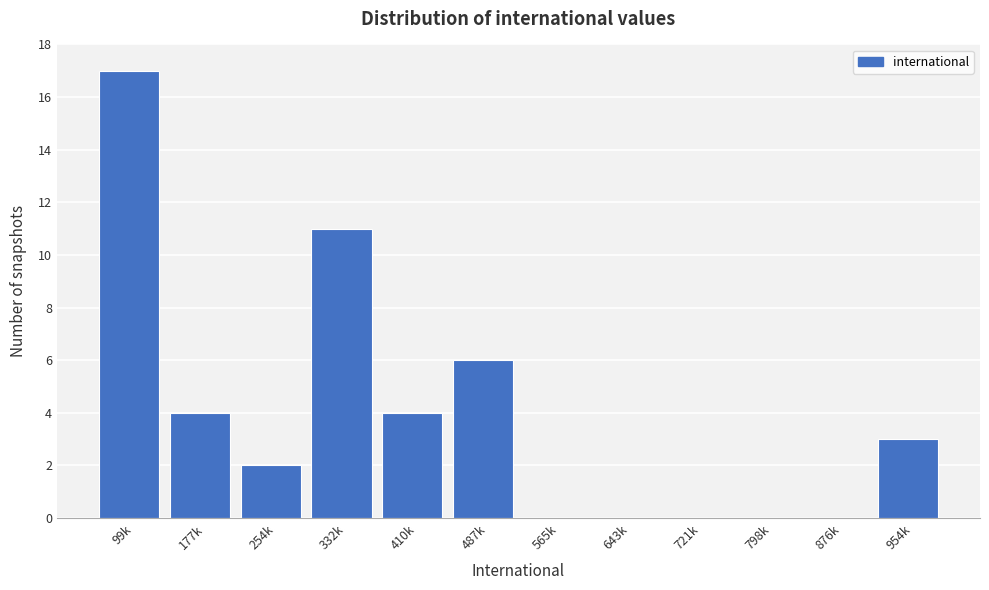

Reading left to right, what are all the values shown in this chart?

99k=17	177k=4	254k=2	332k=11	410k=4	487k=6	565k=0	643k=0	721k=0	798k=0	876k=0	954k=3